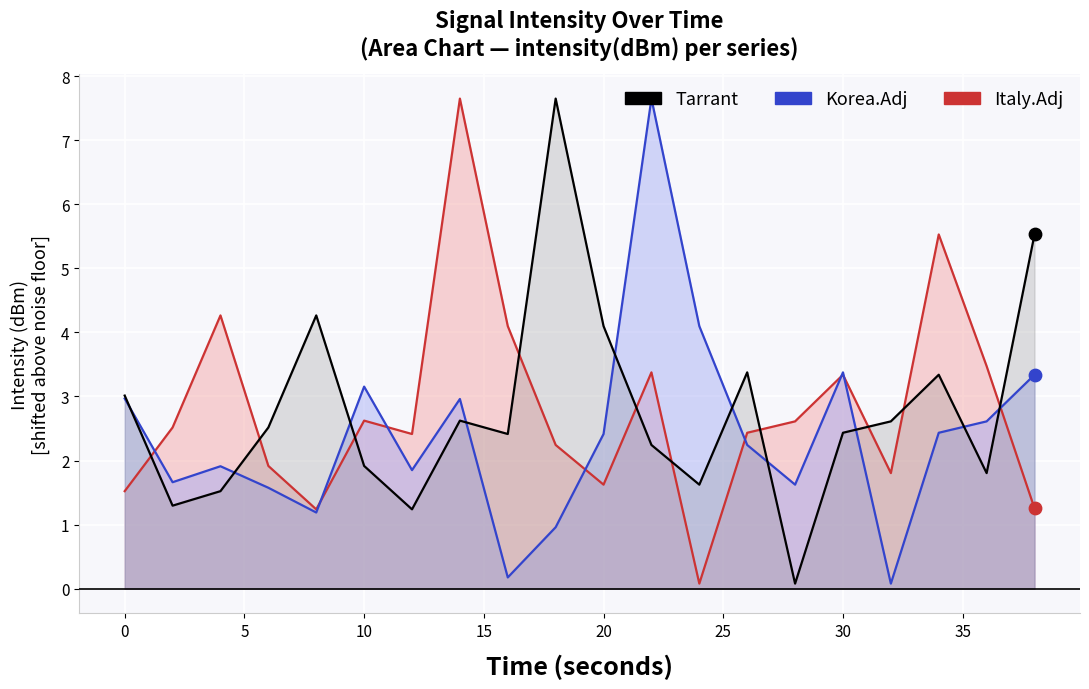

Is the value of Korea.Adj at 10 greater than the value of Tarrant at 0?

Yes